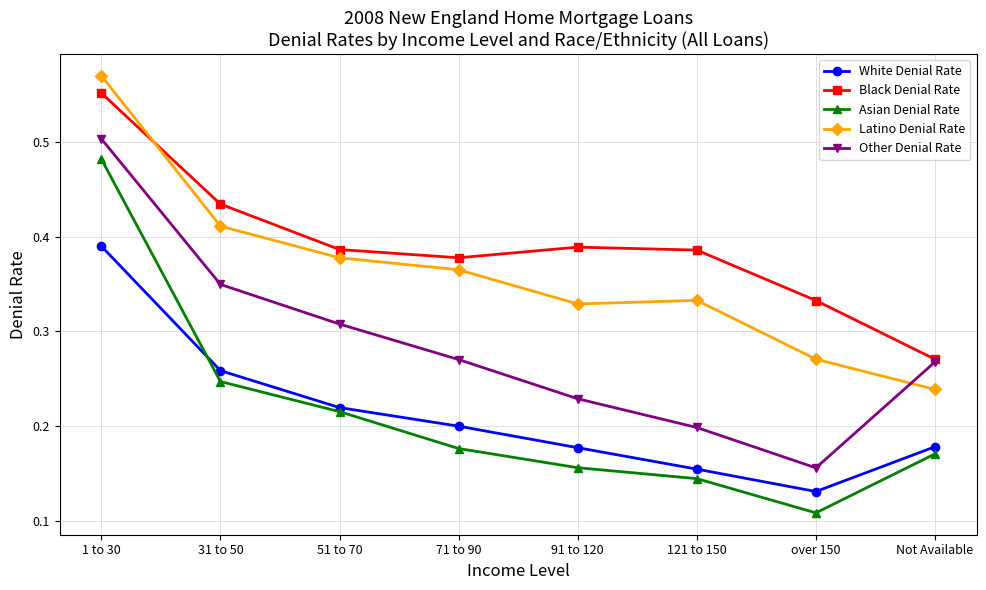

Which series has the widest spread of values?

Asian Denial Rate